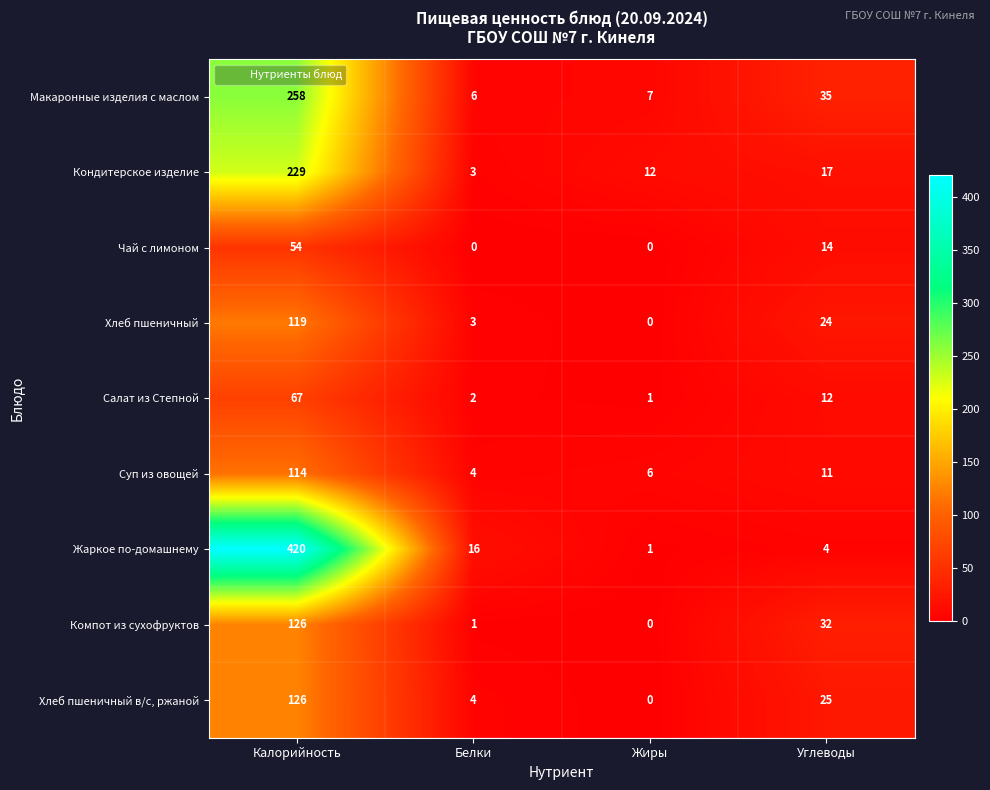

Which series changed the most between Калорийность and Белки?

Жаркое по-домашнему